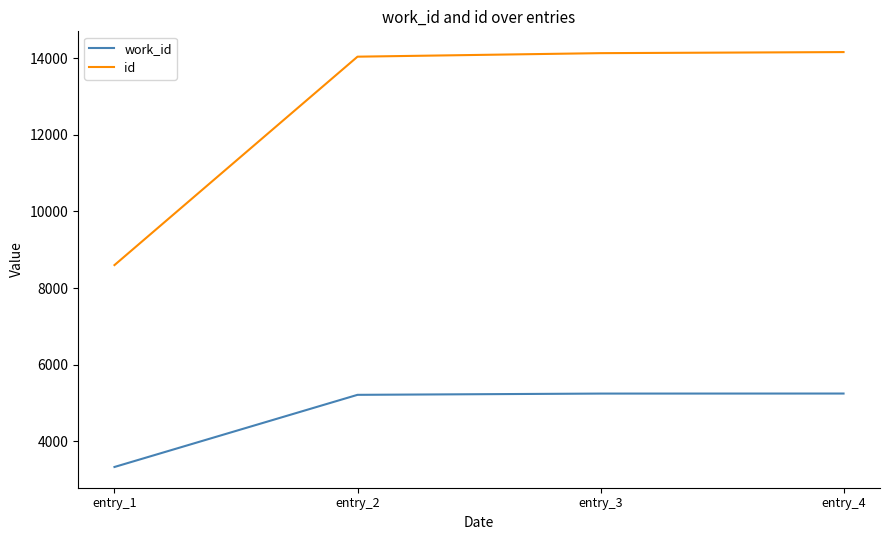

What is the minimum value shown in the chart?

3331